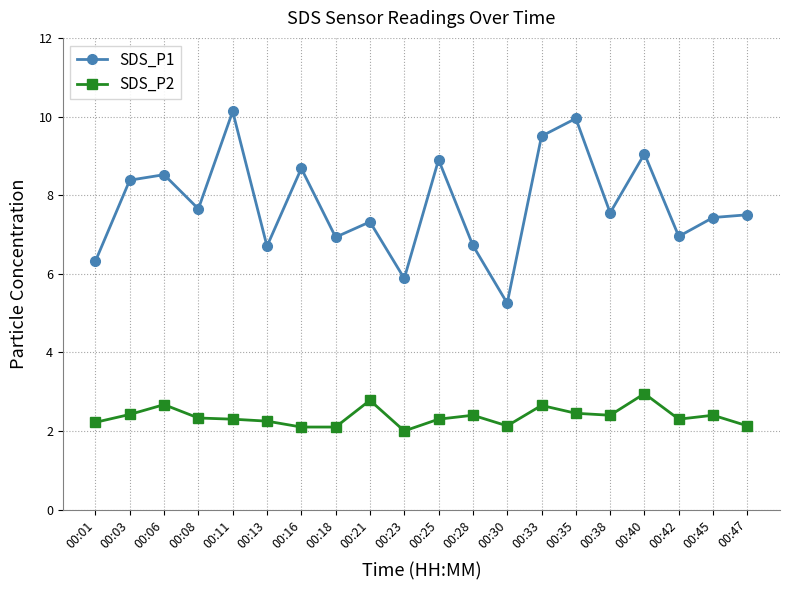

At which category does SDS_P1 reach its first local valley?

00:08